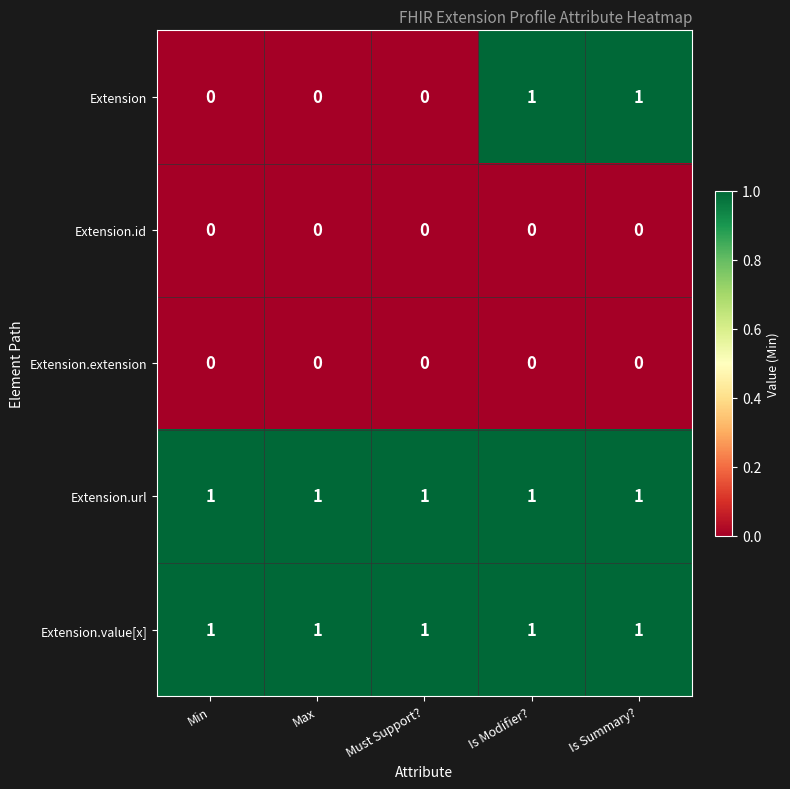

Which series has the widest spread of values?

Extension